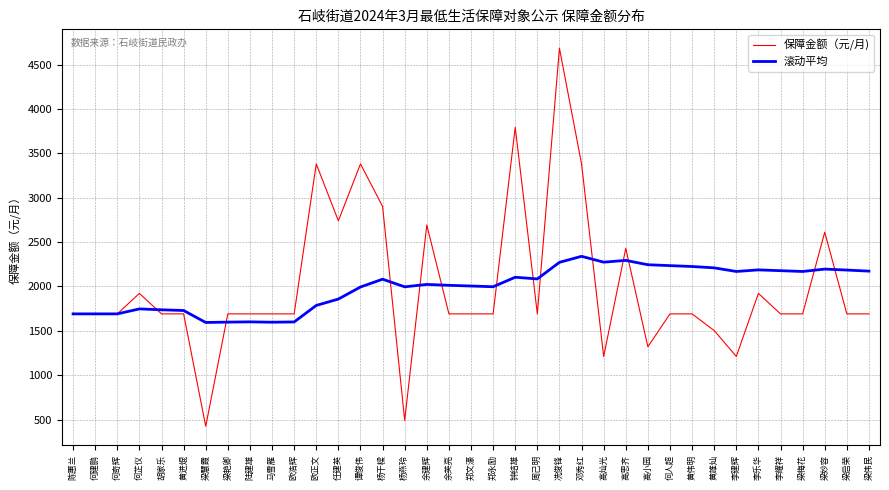

Which series has the widest spread of values?

保障金额（元/月)